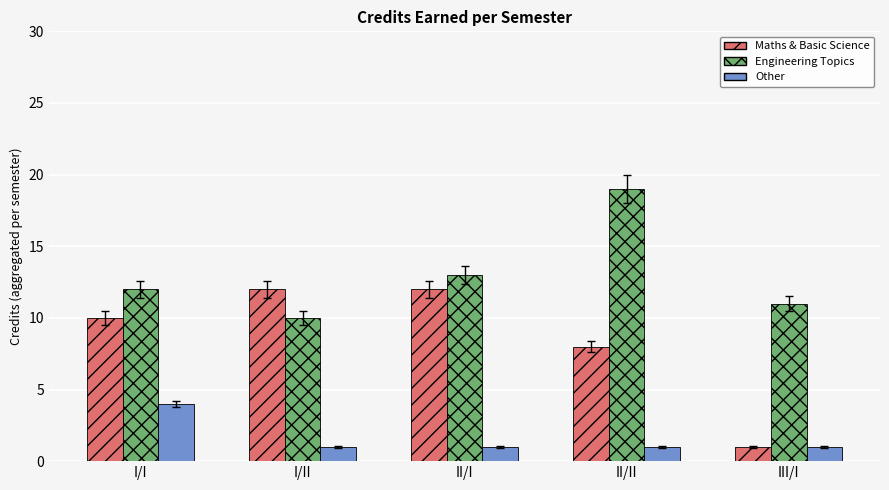

What is the label of the 1st bar from the right?

III/I